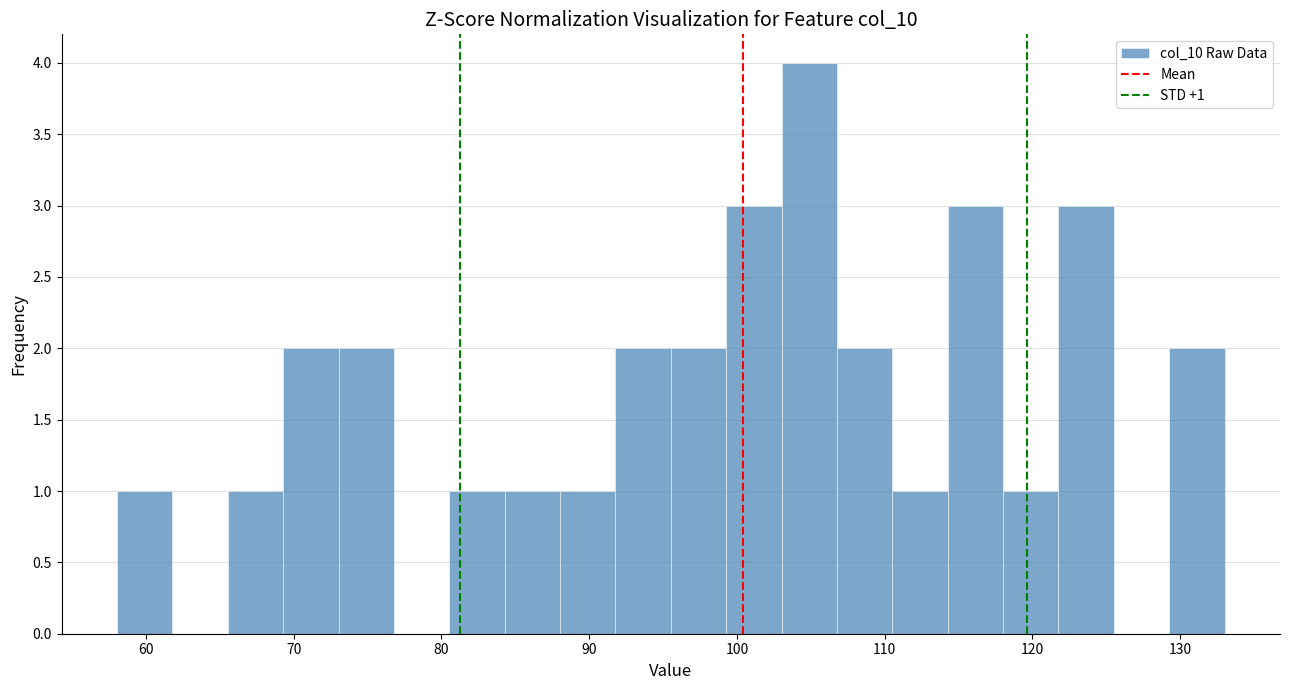

Read against the x-axis, roughly where is the centre of the tallest bar?

105